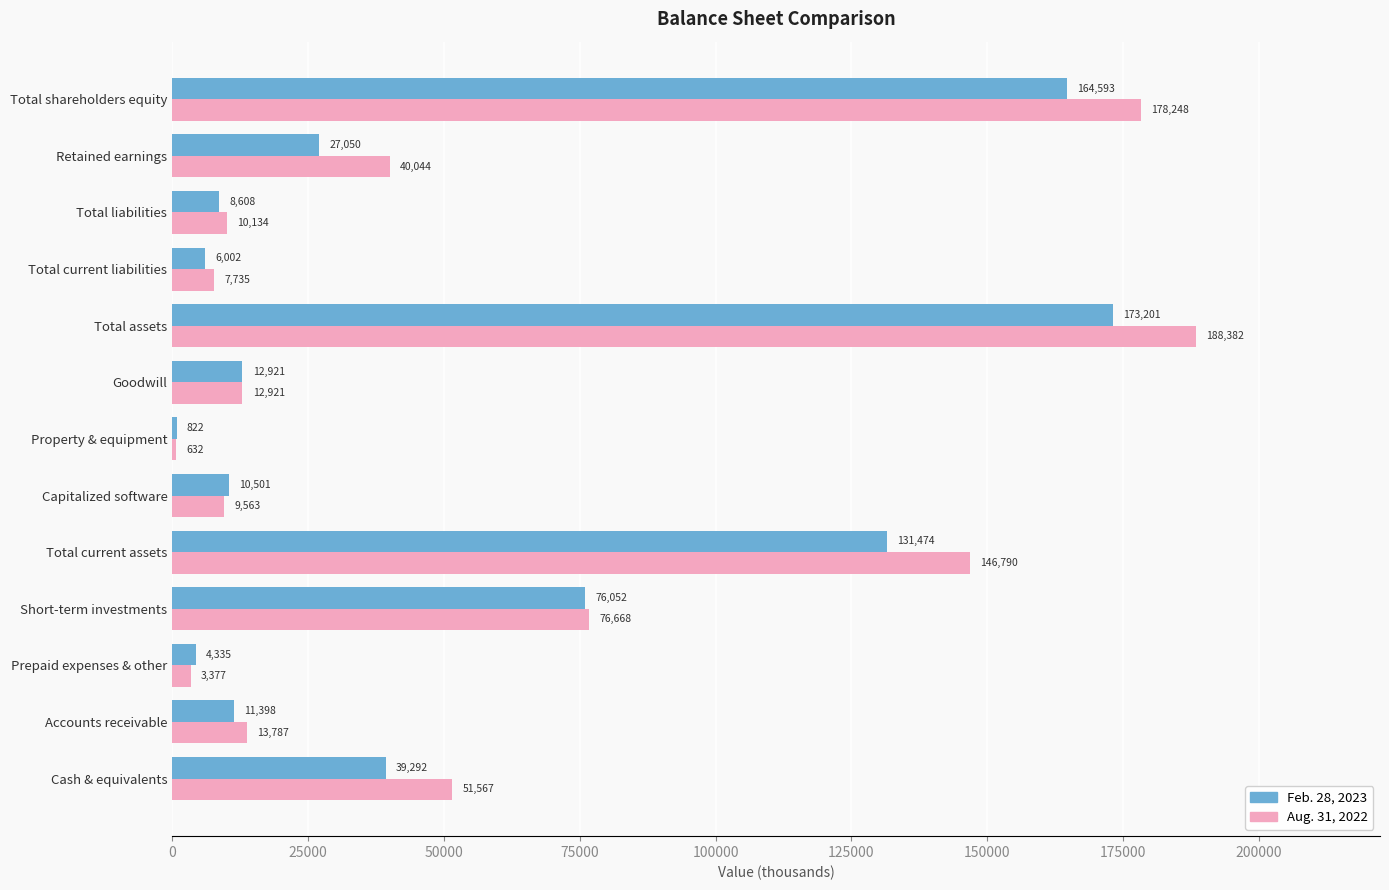

Which series has the largest total across all categories?

Aug. 31, 2022